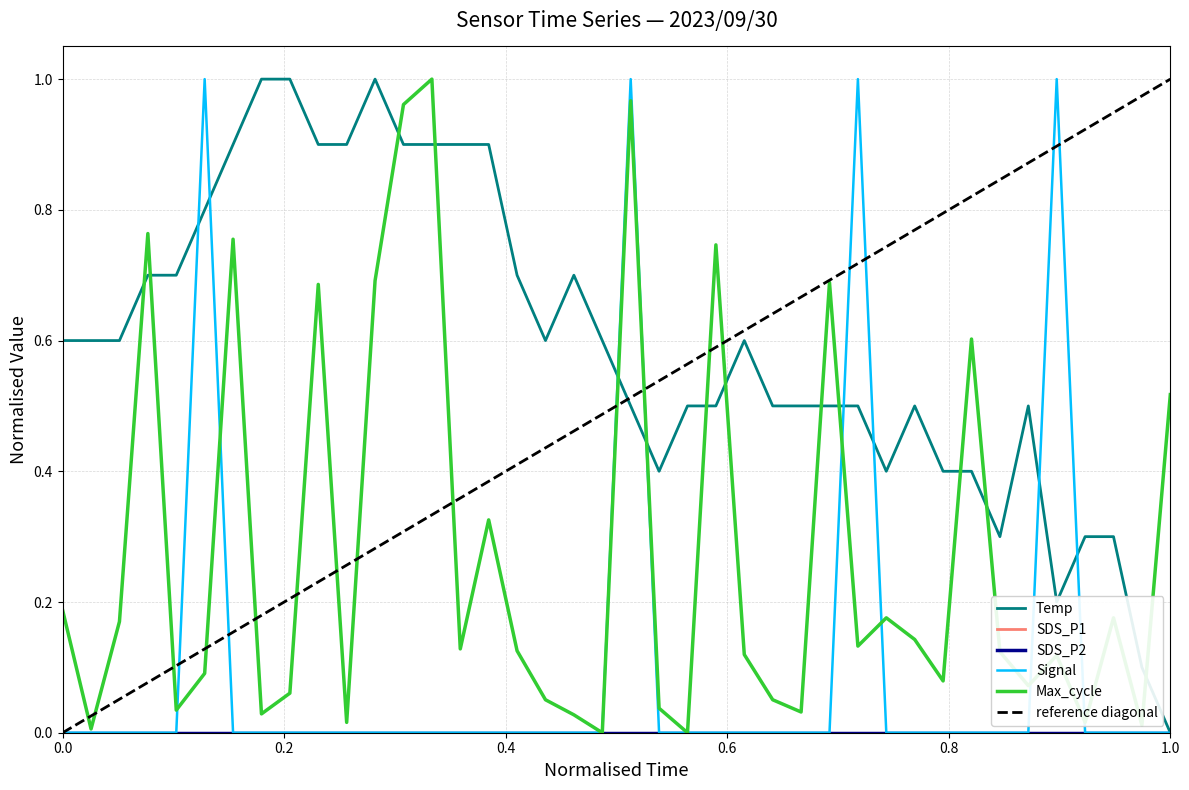

Is this an area chart (filled region under the line)?

No